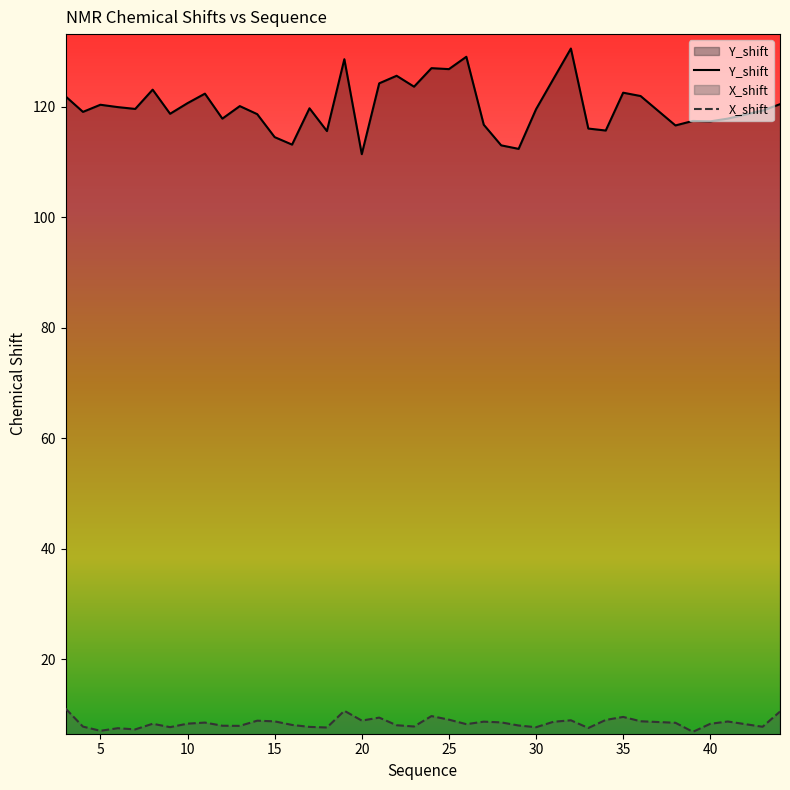

At which label does X_shift reach its peak?

3